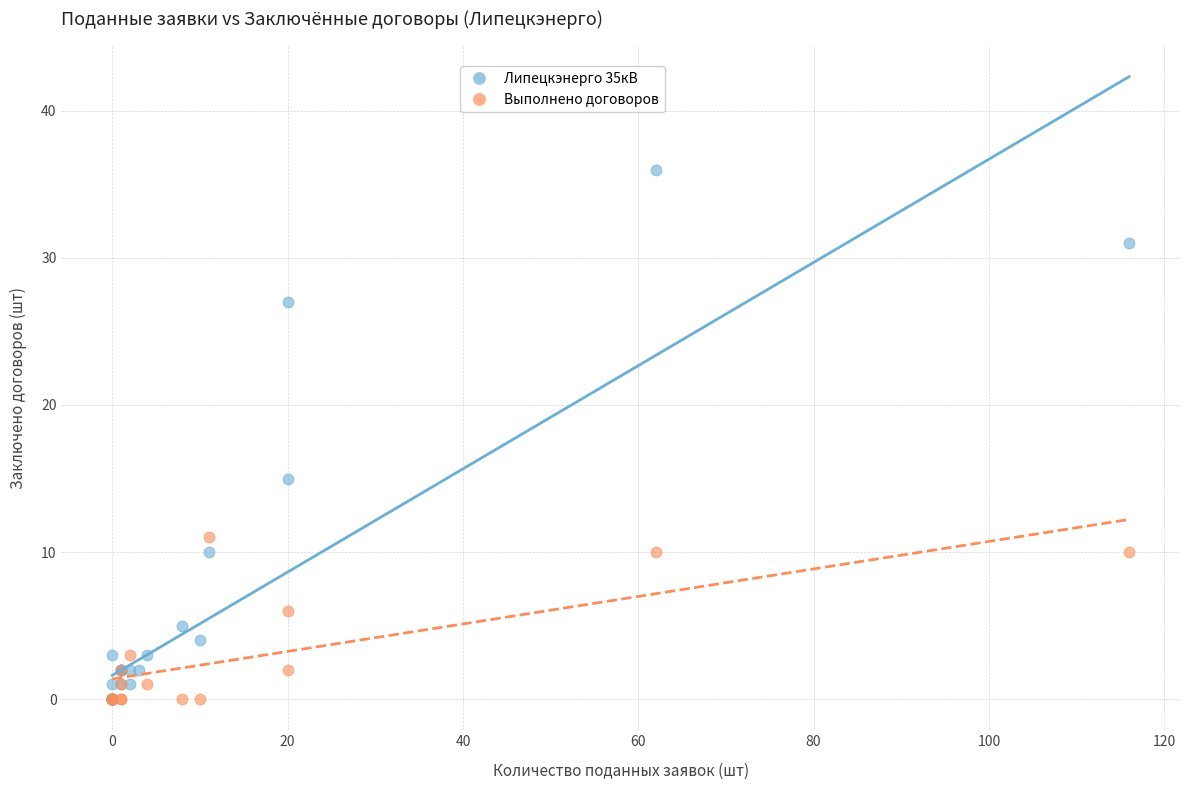

Which series has the largest Y range (max minus min)?

Липецкэнерго 35кВ